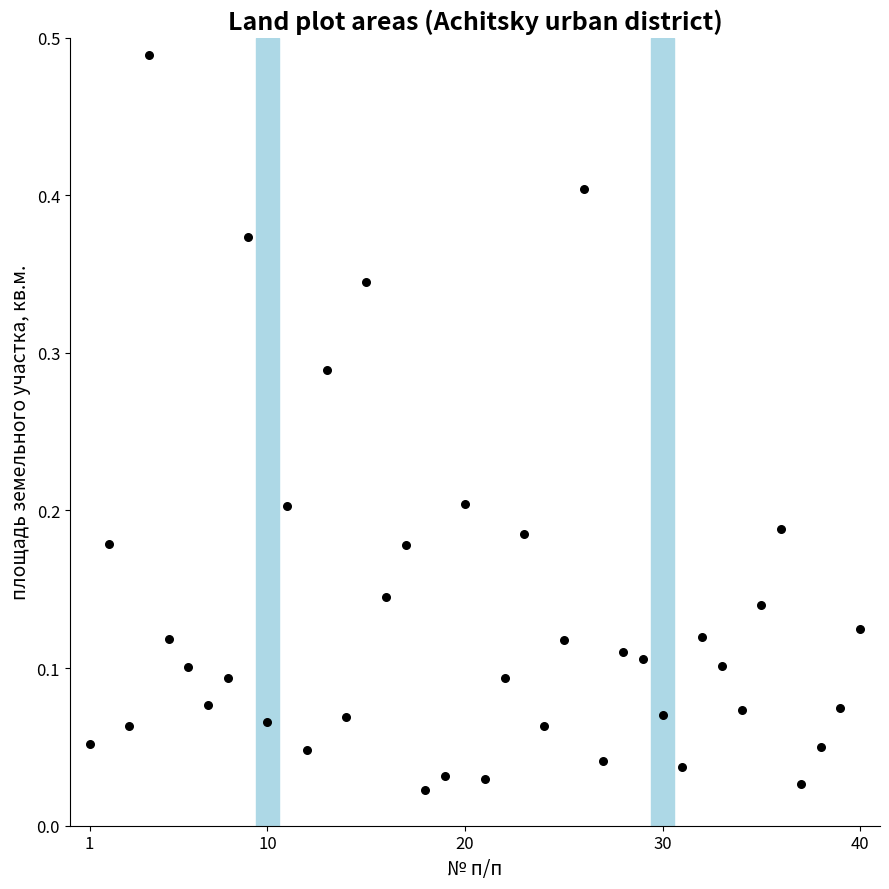

What is the range of X values (max minus min)?

39.0